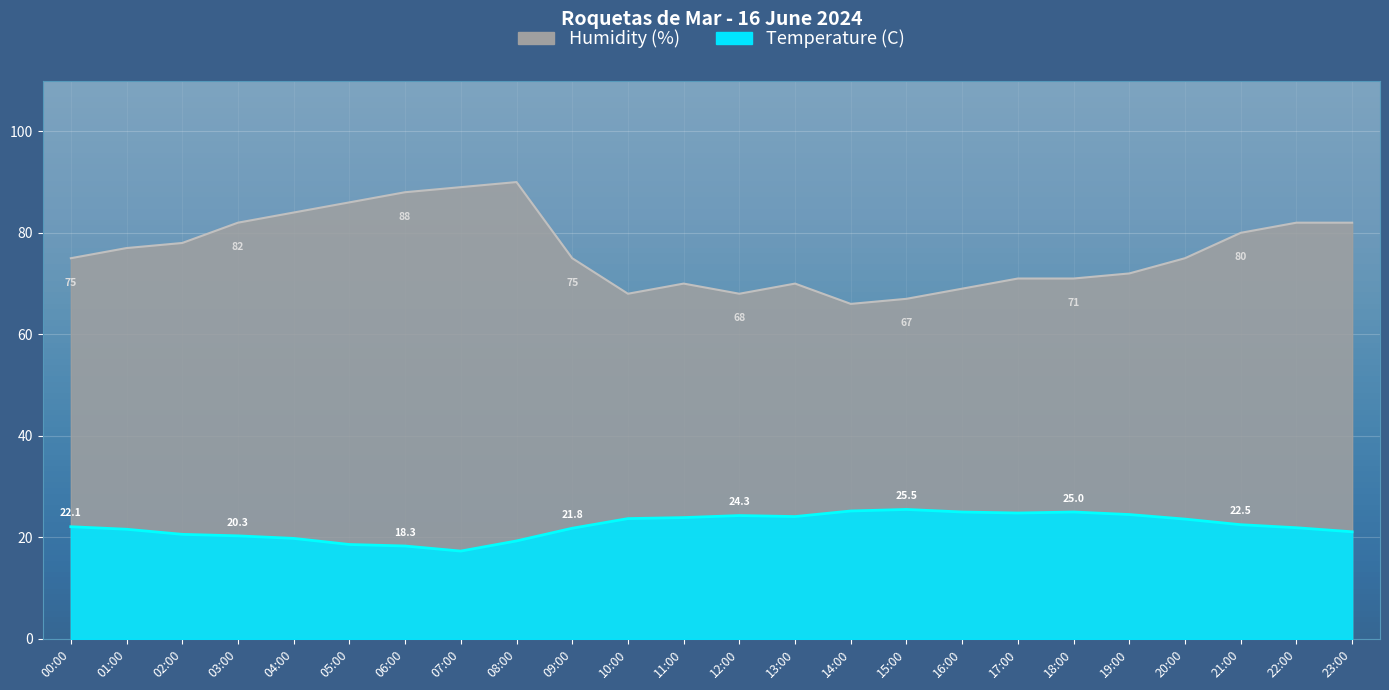

What are all the series names shown in the legend?

Temperature (C), Humidity (%)